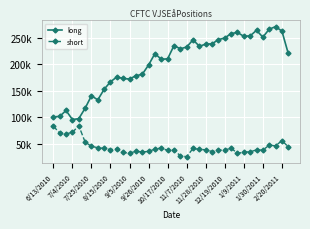

Does the chart have visible grid lines?

Yes